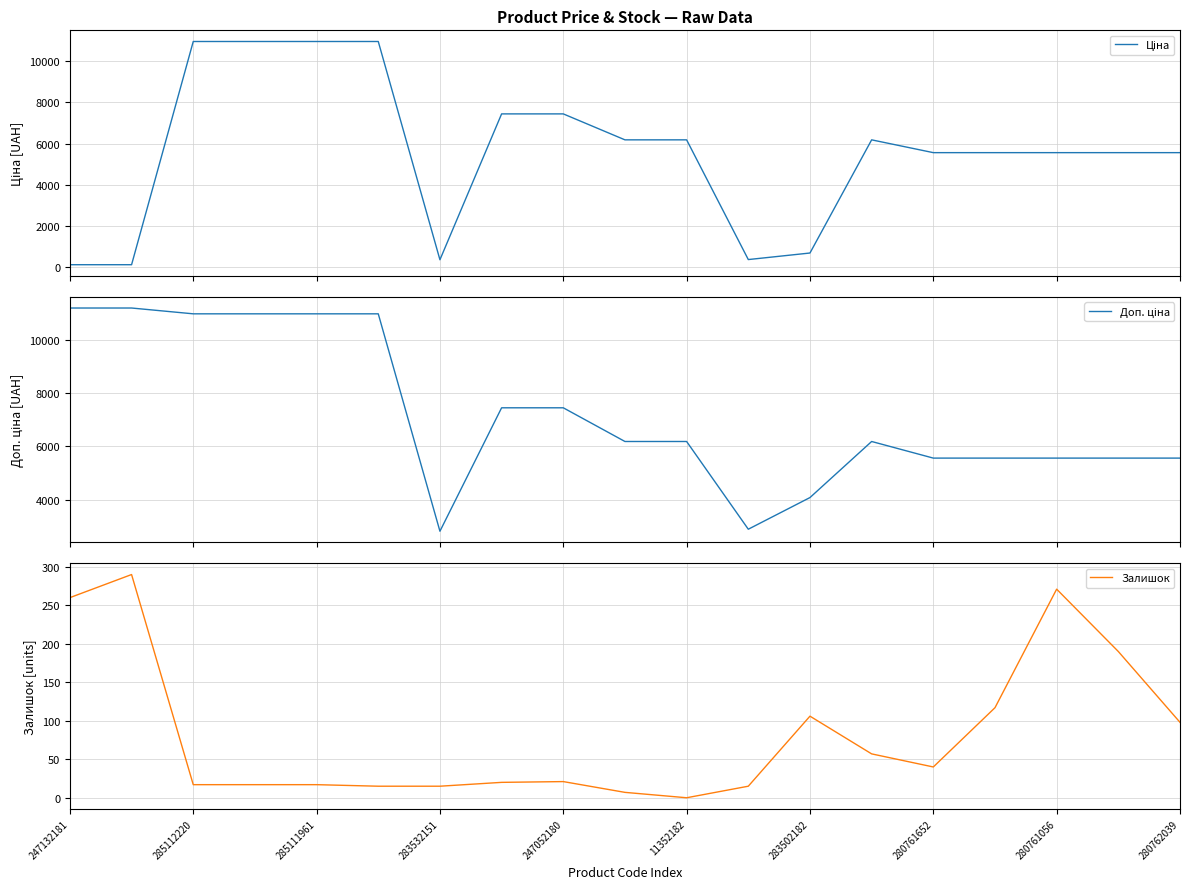

What are all the series names shown in the legend?

Ціна, Доп. ціна, Залишок